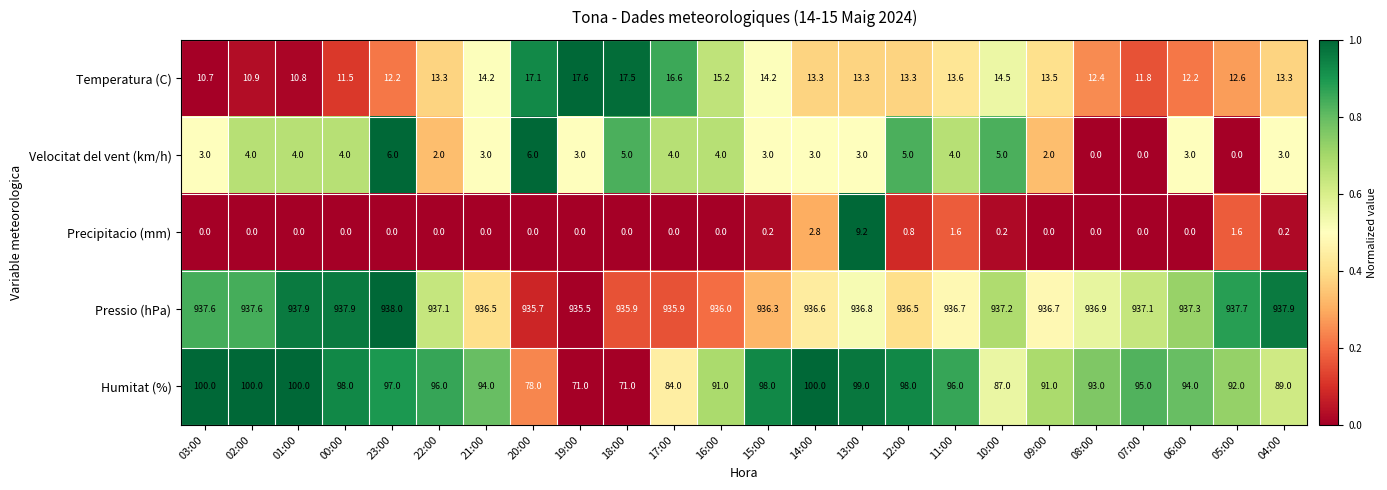

At which category is the sum across all series the highest?

13:00